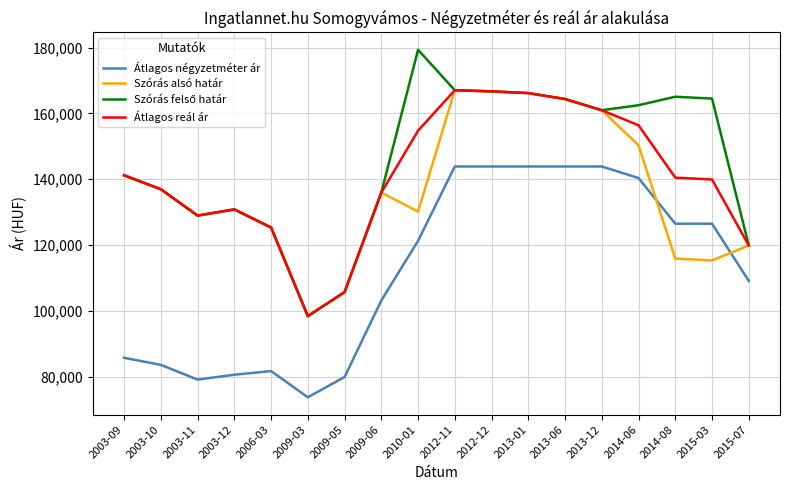

True or false: Átlagos reál ár and Átlagos négyzetméter ár cross at least once.

False